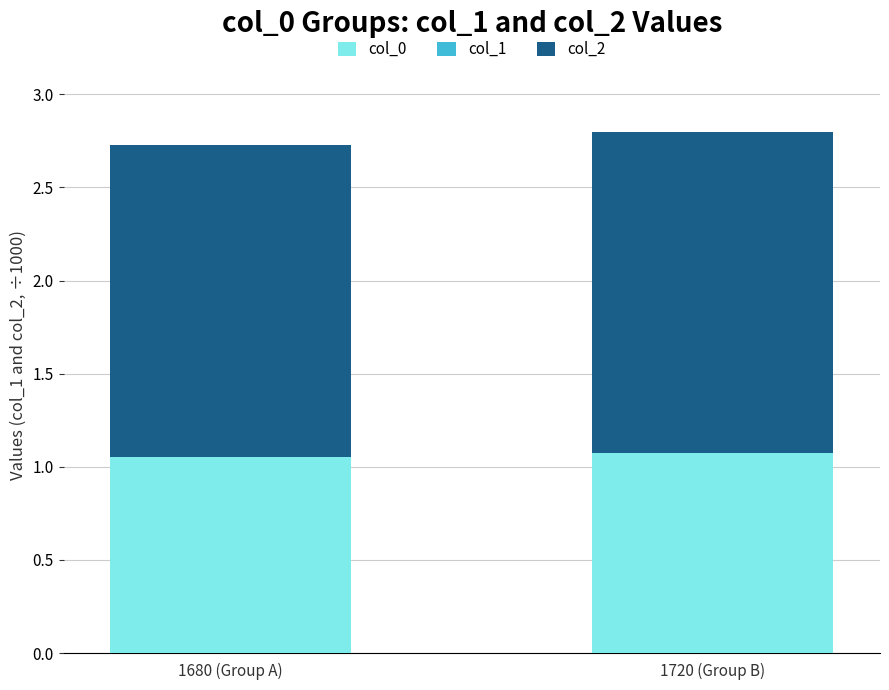

What is the sum of all col_2 values?

3.4